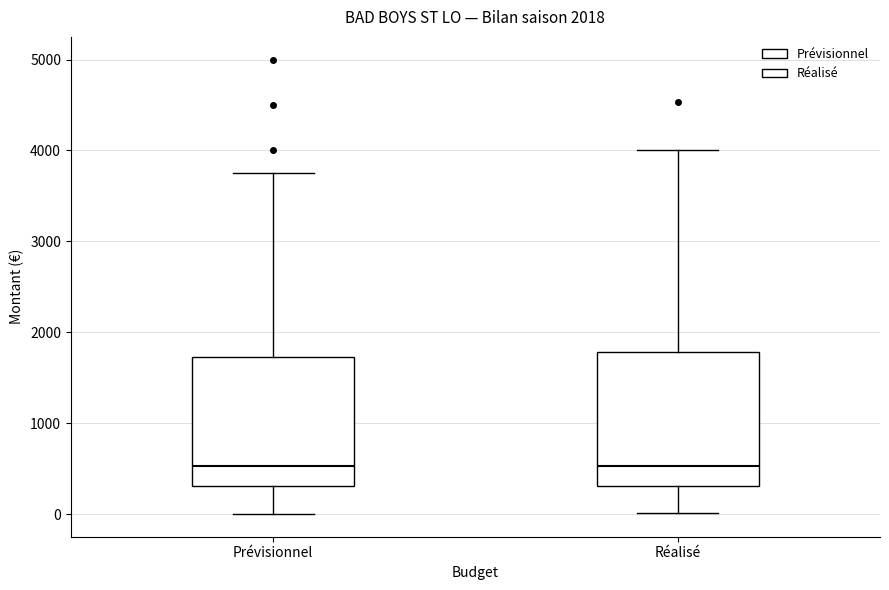

Where does the lower whisker of the box for Réalisé end on the y-axis? The values are not printed on the chart, so give them approximately, as read against the axis.

0